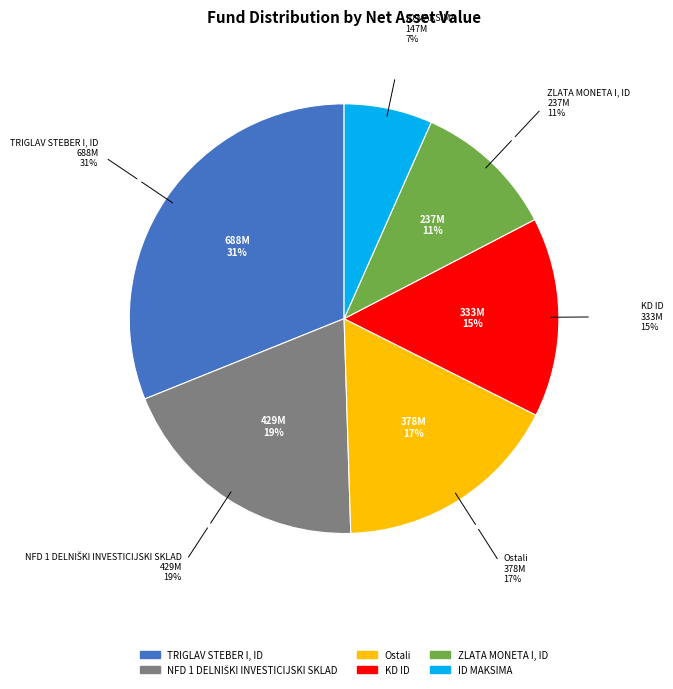

Does any single category account for the majority?

No